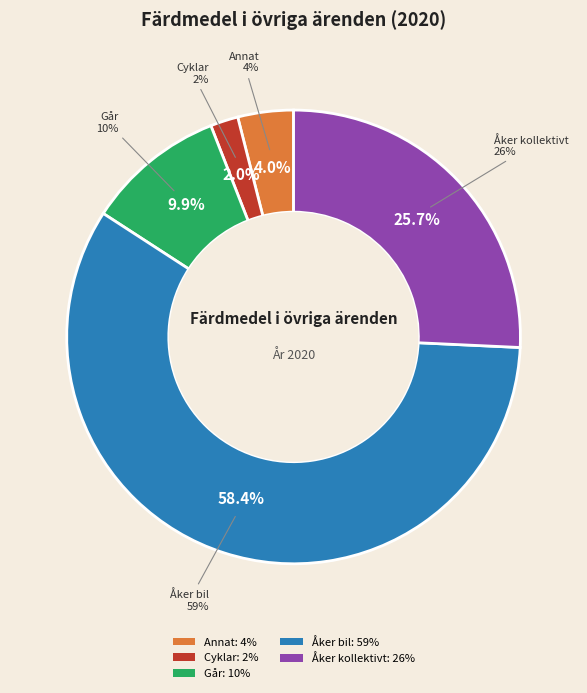

To the nearest percent, what is the difference between the largest and smallest slice percentages?

56%